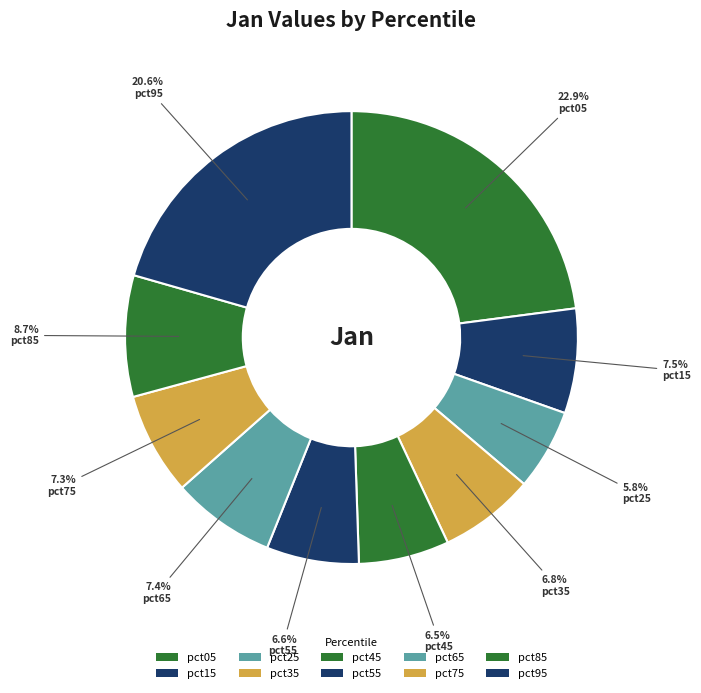

To the nearest percent, what is the difference between the largest and smallest slice percentages?

17%